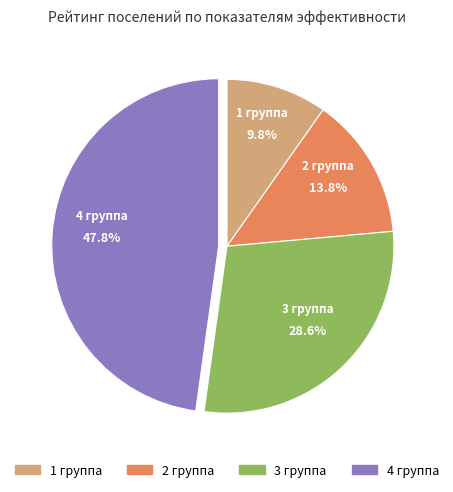

Is there a majority slice in this chart?

No